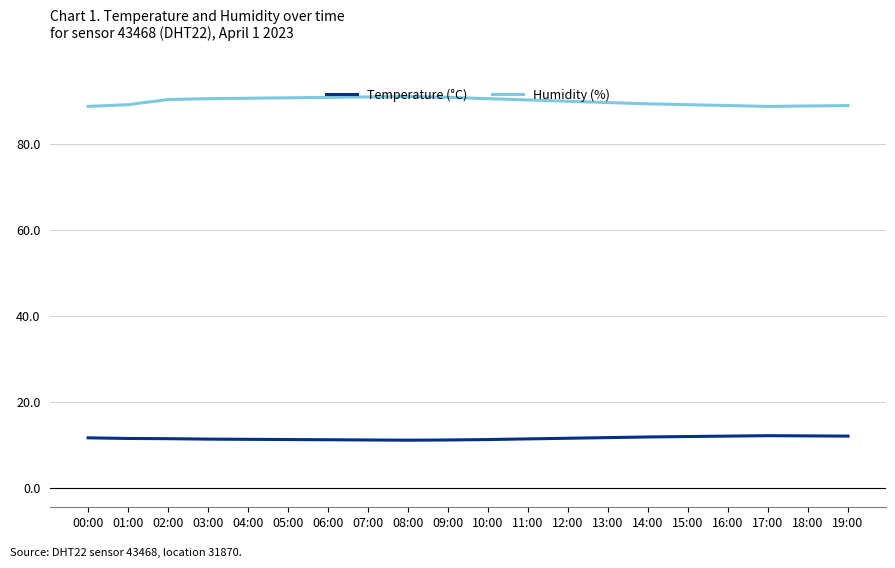

What is the difference between the highest and lowest values at 17:00?

76.6